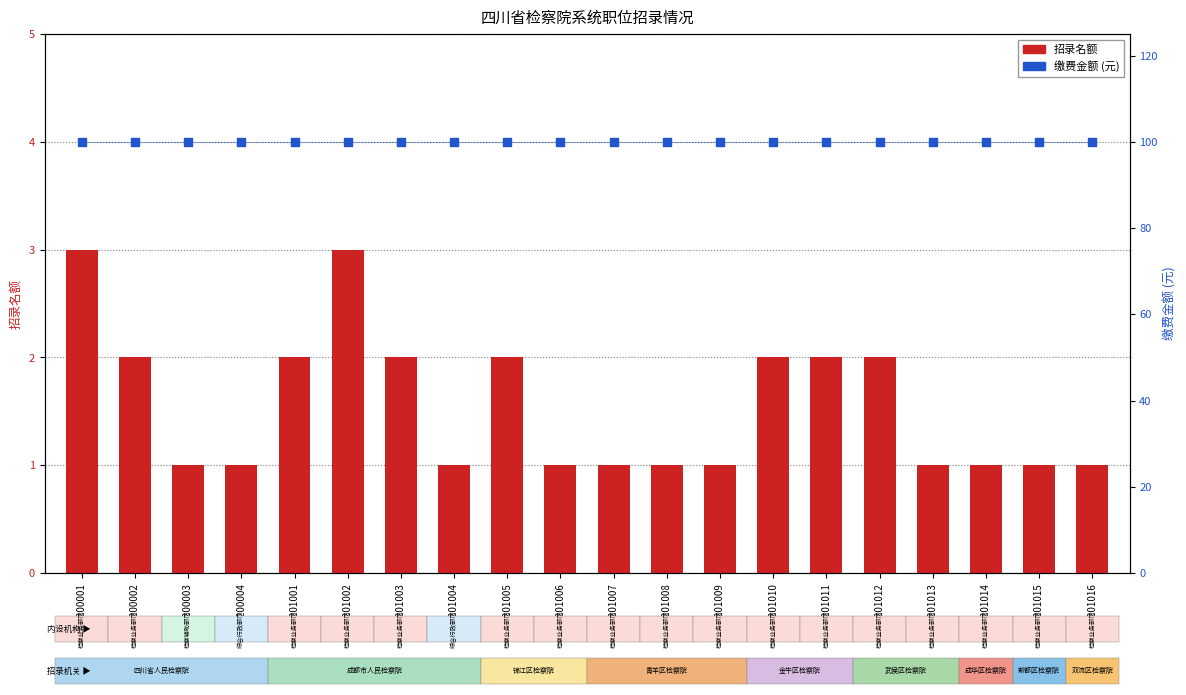

Which series has the largest Y range (max minus min)?

招录名额